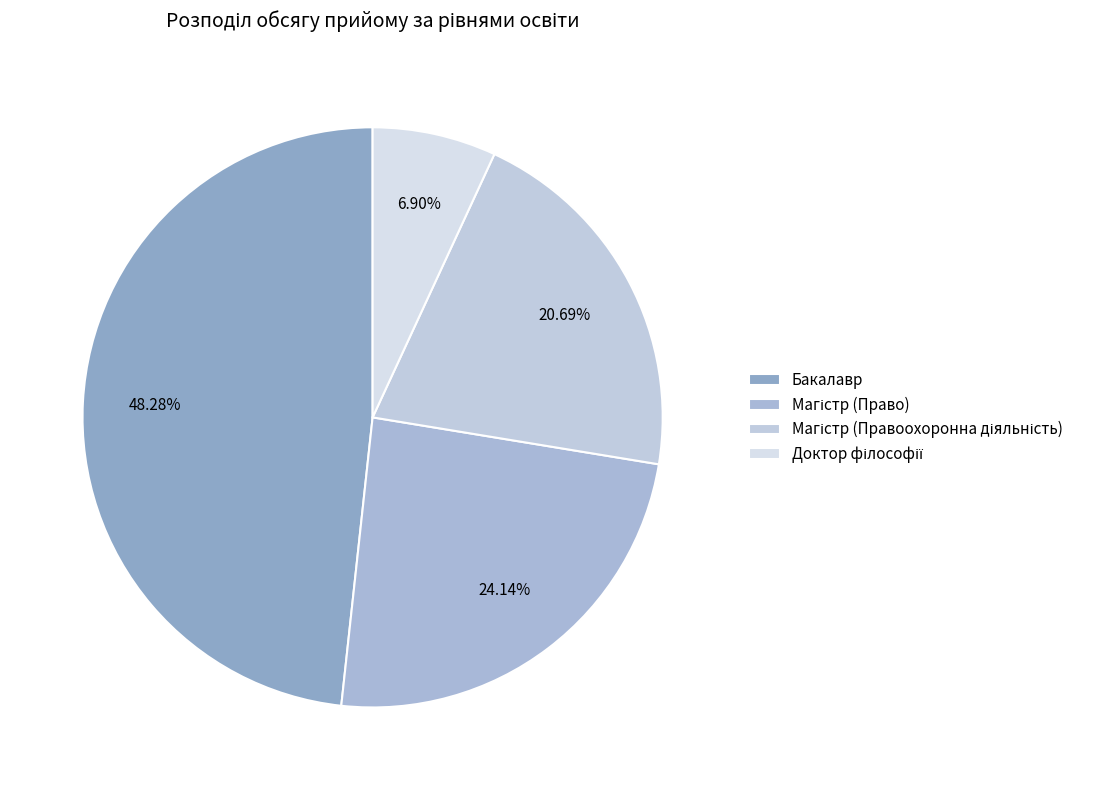

How many segments does this pie chart have?

4